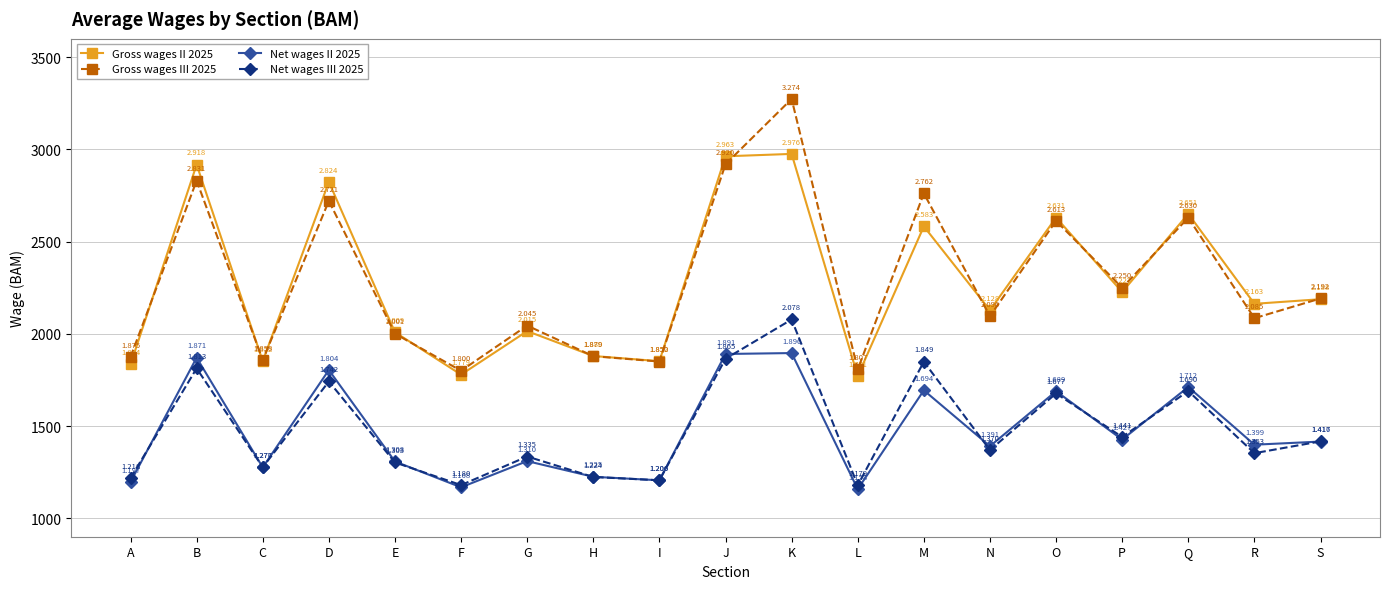

True or false: Gross wages II 2025 has more than 0 interior local peaks.

True